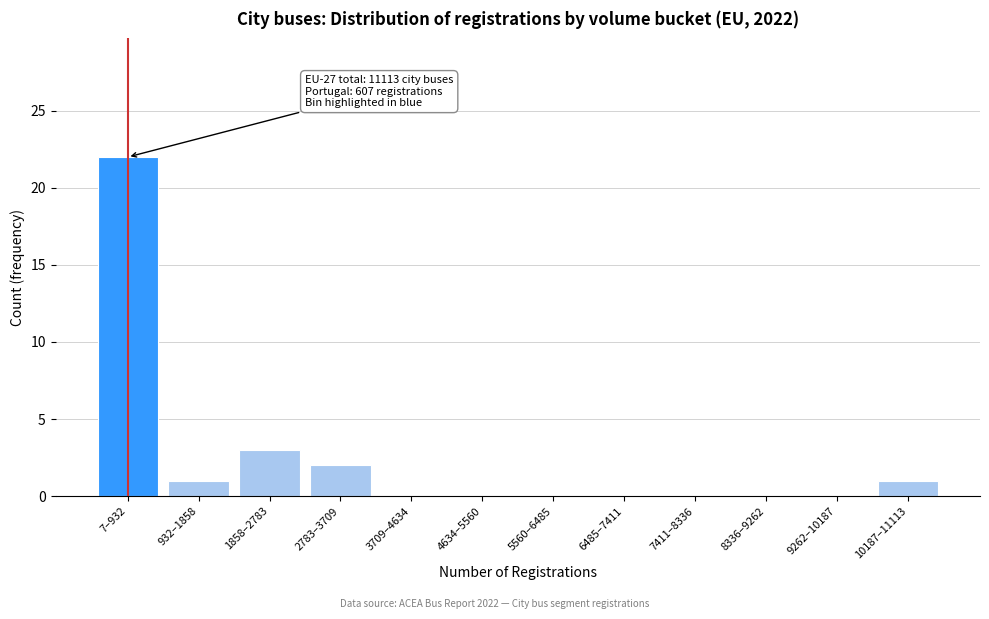

Reading left to right, what are all the values shown in this chart?

7–932=22	932–1858=1	1858–2783=3	2783–3709=2	3709–4634=0	4634–5560=0	5560–6485=0	6485–7411=0	7411–8336=0	8336–9262=0	9262–10187=0	10187–11113=1